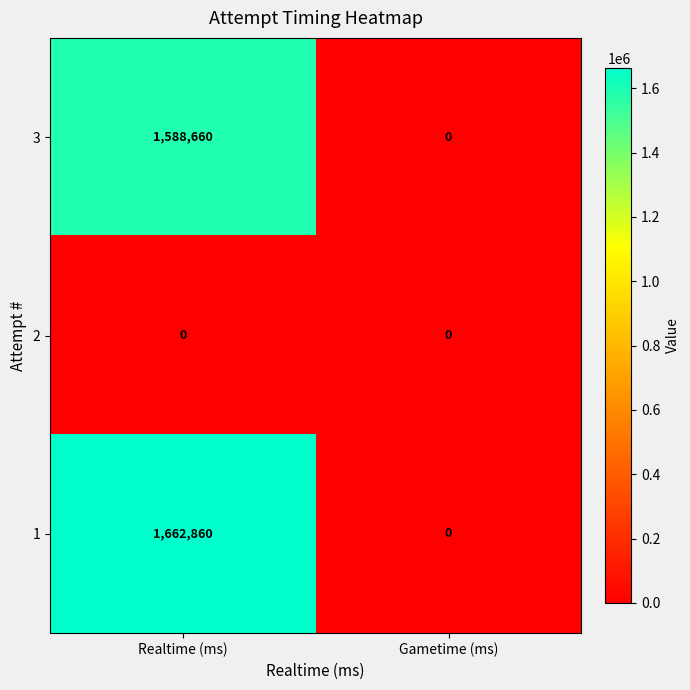

What is the spread (max minus min) of values at Realtime (ms)?

1662860